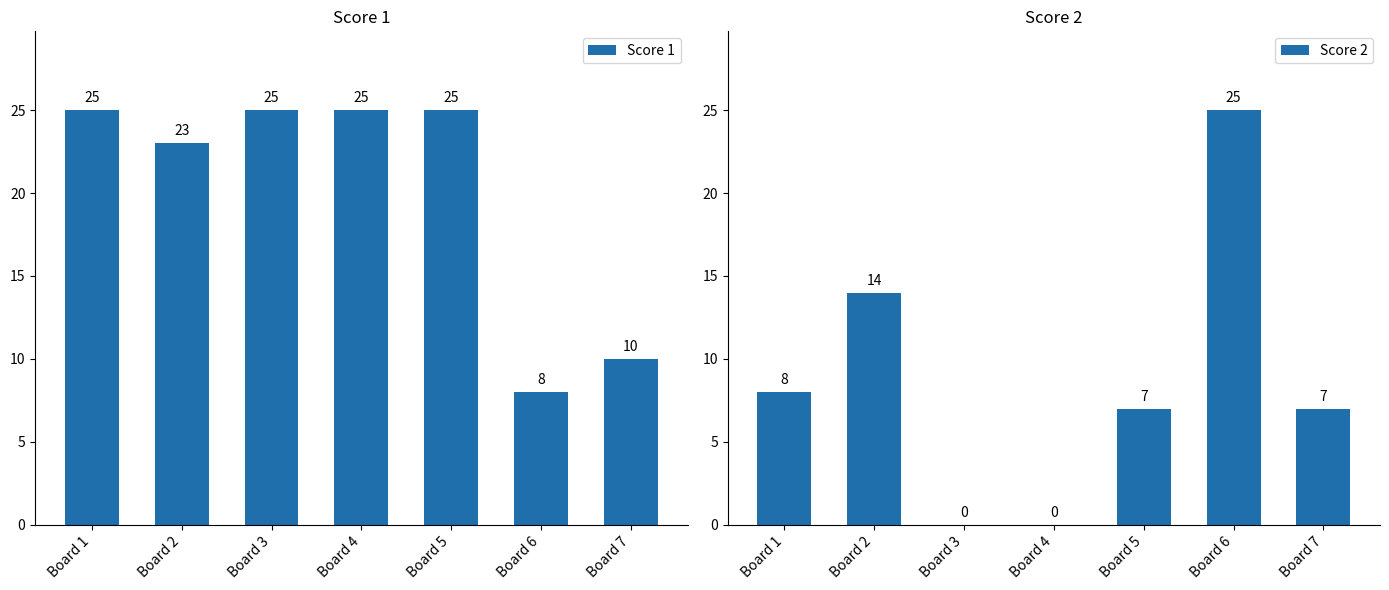

Which series has the largest total across all categories?

Score 1